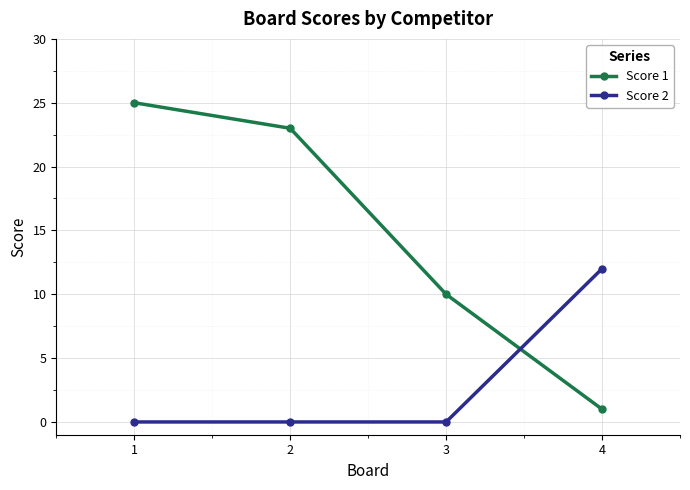

Reading right to left, extract all data points from this chart.

Score 1: 1	10	23	25
Score 2: 12	0	0	0